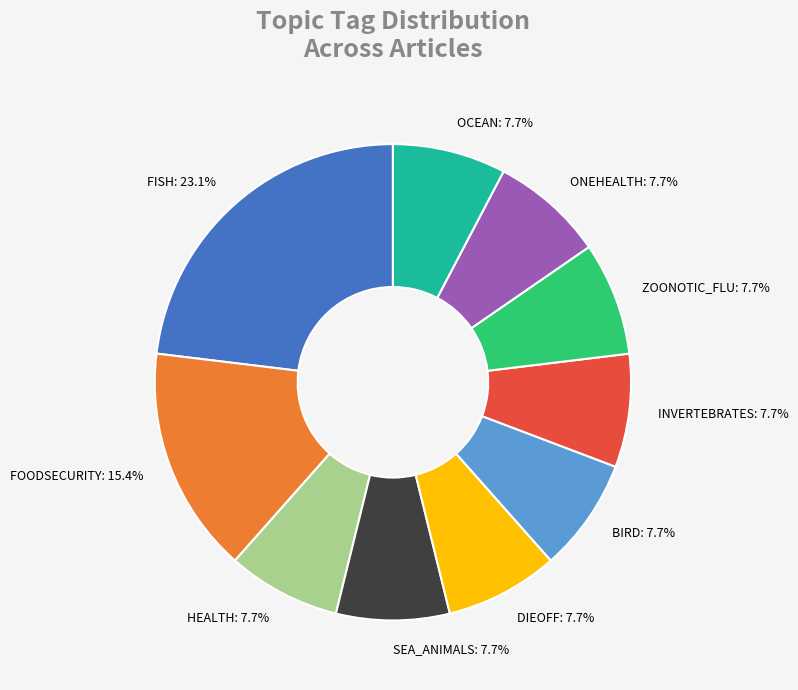

Which slice is the largest?

FISH